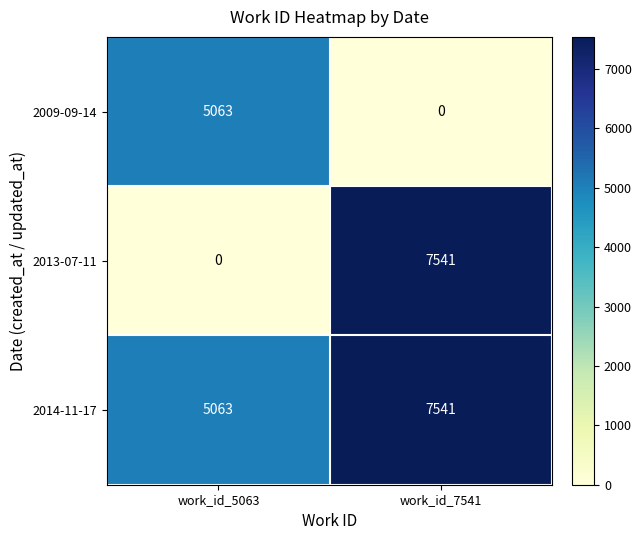

Is it true that 2009-09-14 equals 3254 at work_id_7541?

False